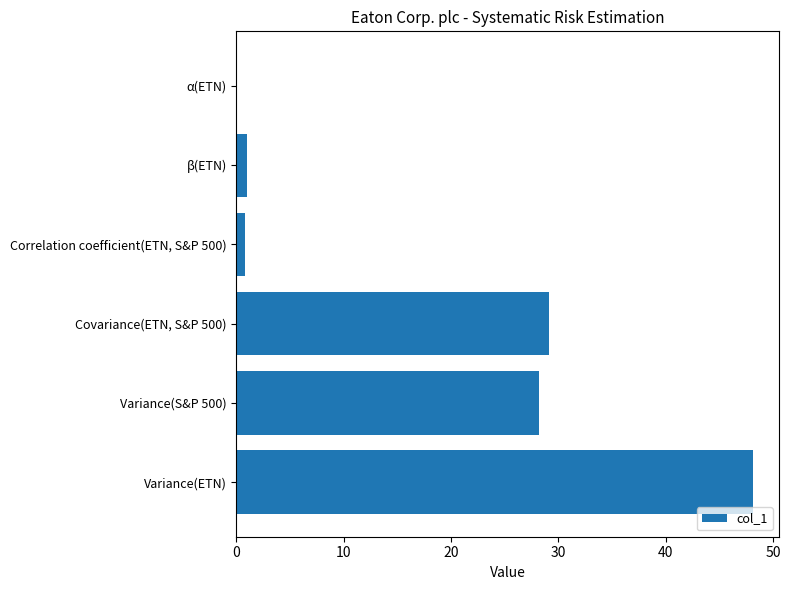

What is the greatest value displayed?

48.2